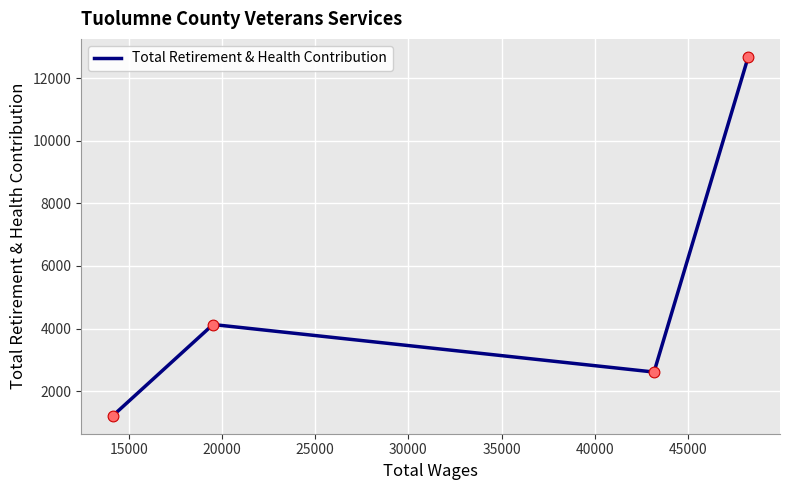

What is the maximum value shown in the chart?

12677